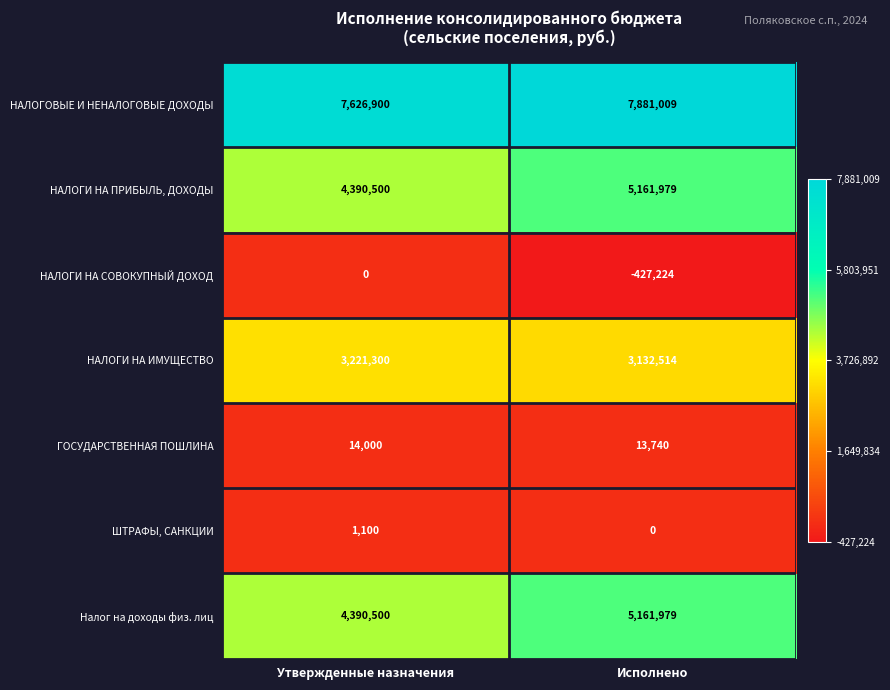

Count the number of categories in the chart.

2